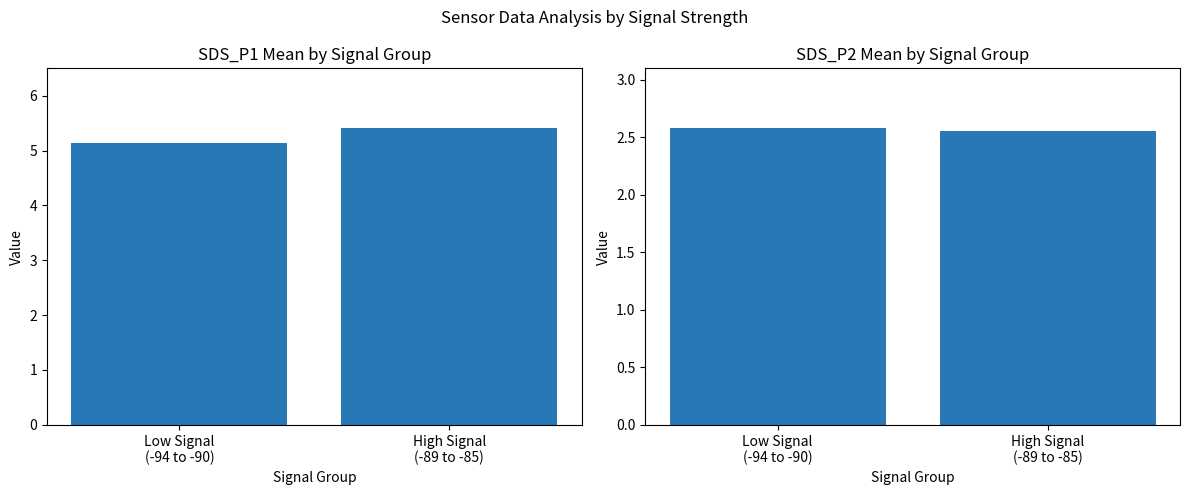

At which label is SDS_P2 closest to 2?

High Signal
(-89 to -85)